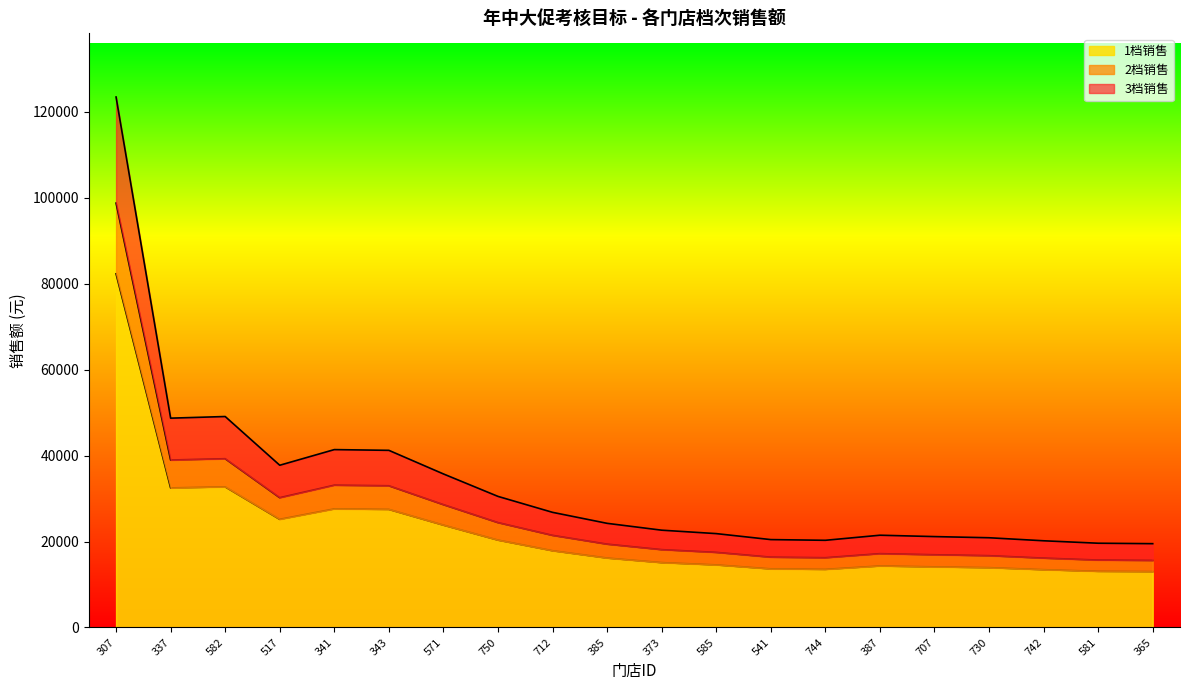

What is the total value across all series at 571?

35725.2